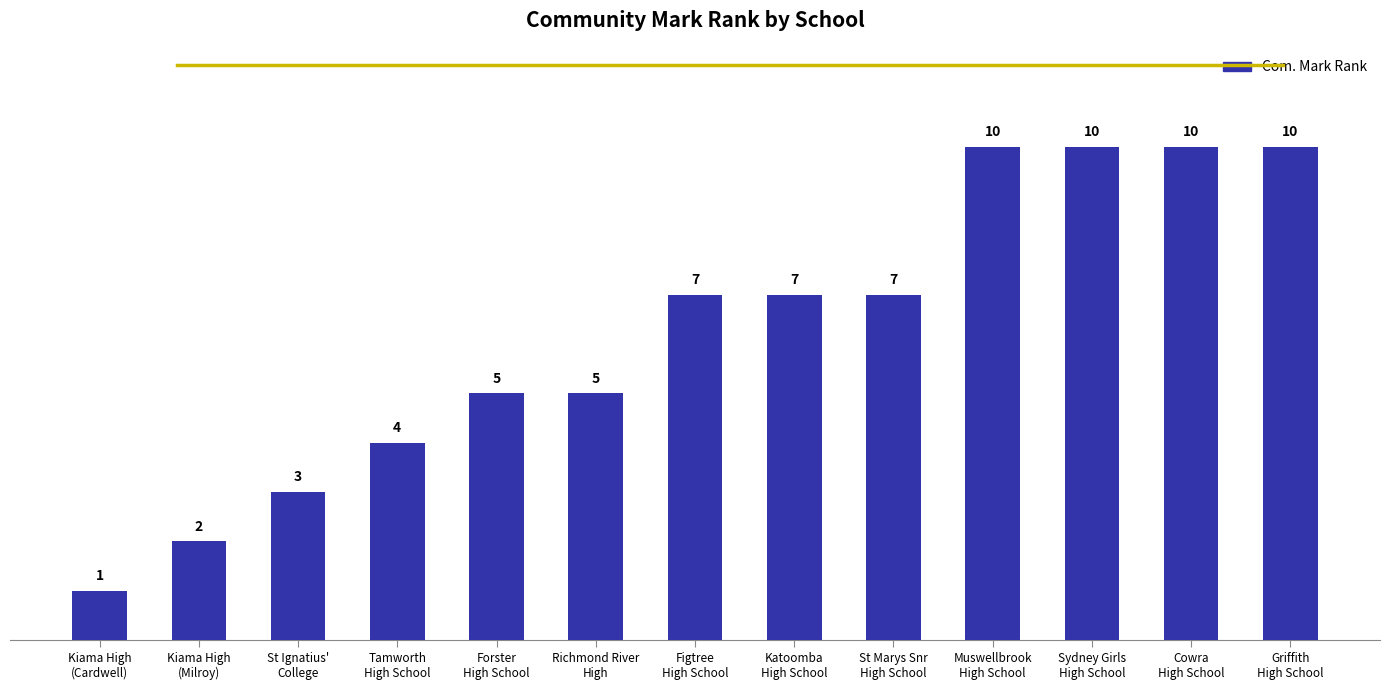

How many bars are there in total?

13